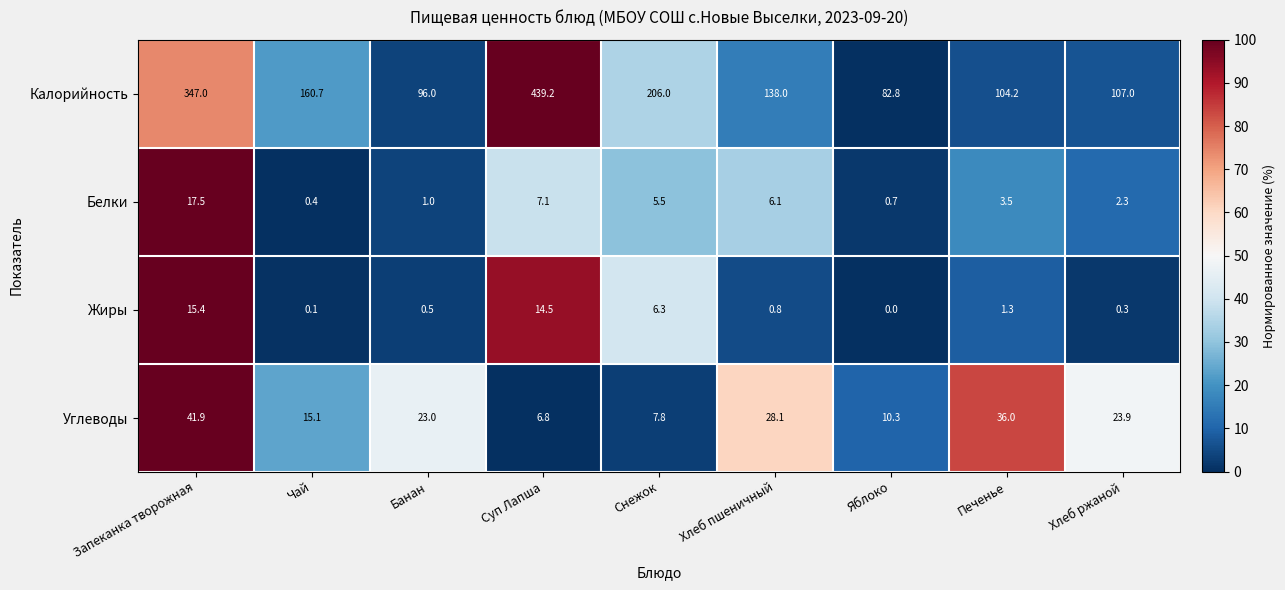

Where is Углеводы nearest to the value 24?

Хлеб ржаной